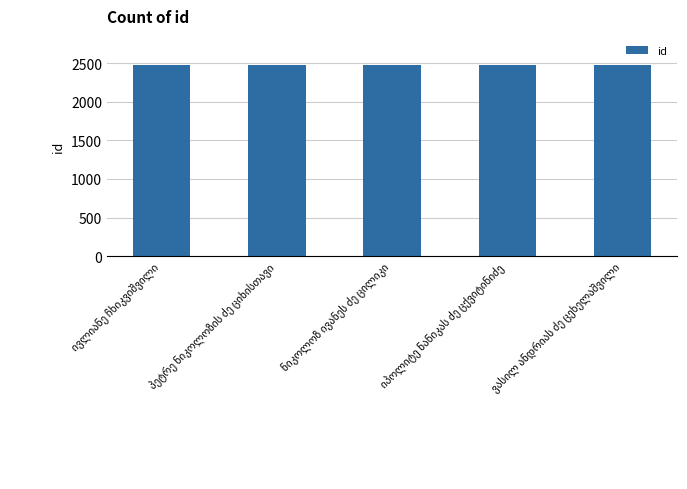

How many data points does each series have?

5